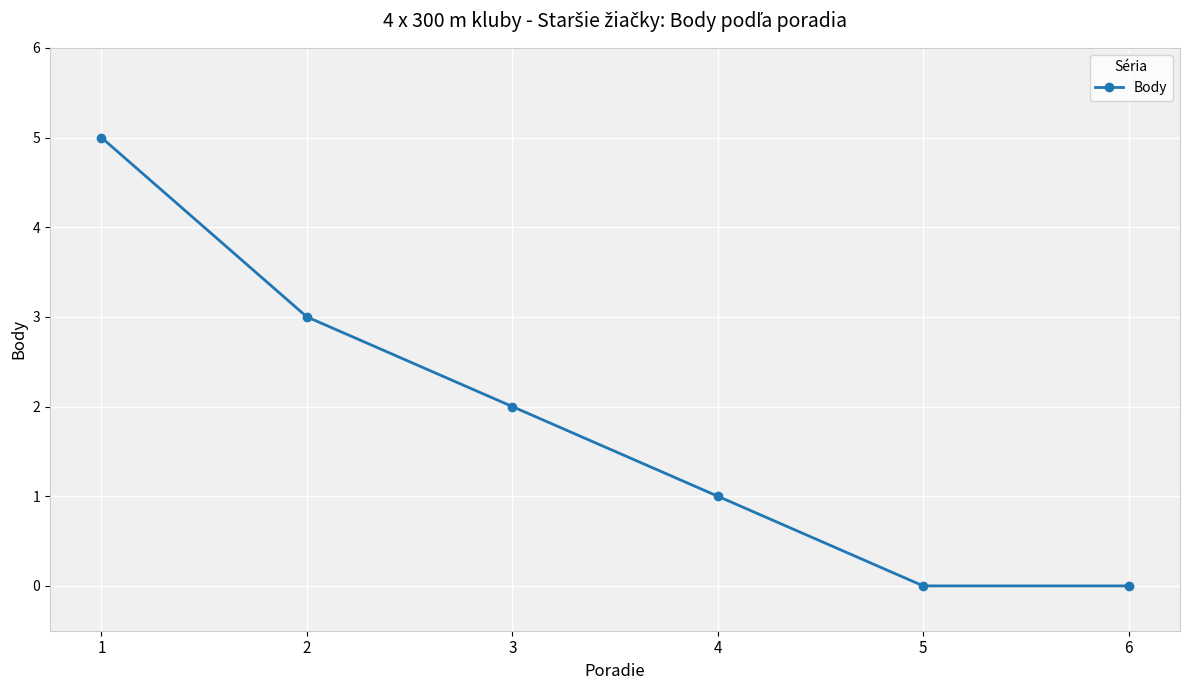

Which category has the highest value across all series?

1